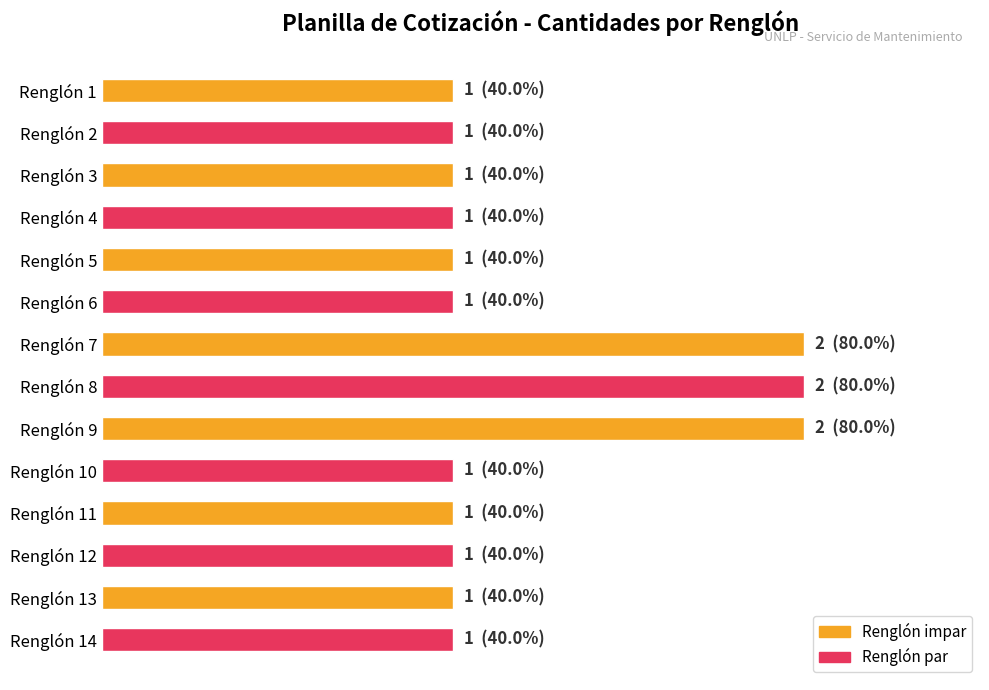

Does the chart contain any negative values?

No